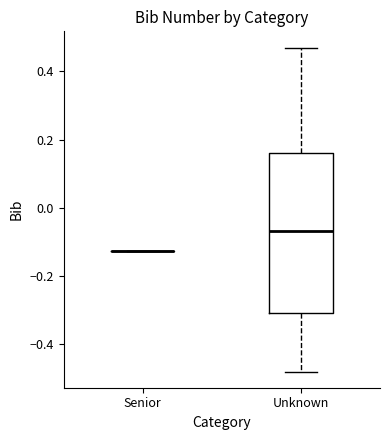

Reading left to right, transcribe this box plot: for each box, give where its median line is, the range the box spans, and where its two whiskers end, as read against the y-axis. The values are not printed on the chart, so give them approximately, as read against the axis.

Senior: box collapsed to a line at -0.12, whiskers -0.12 to -0.12
Unknown: median -0.06, box -0.30 to 0.16, whiskers -0.48 to 0.46